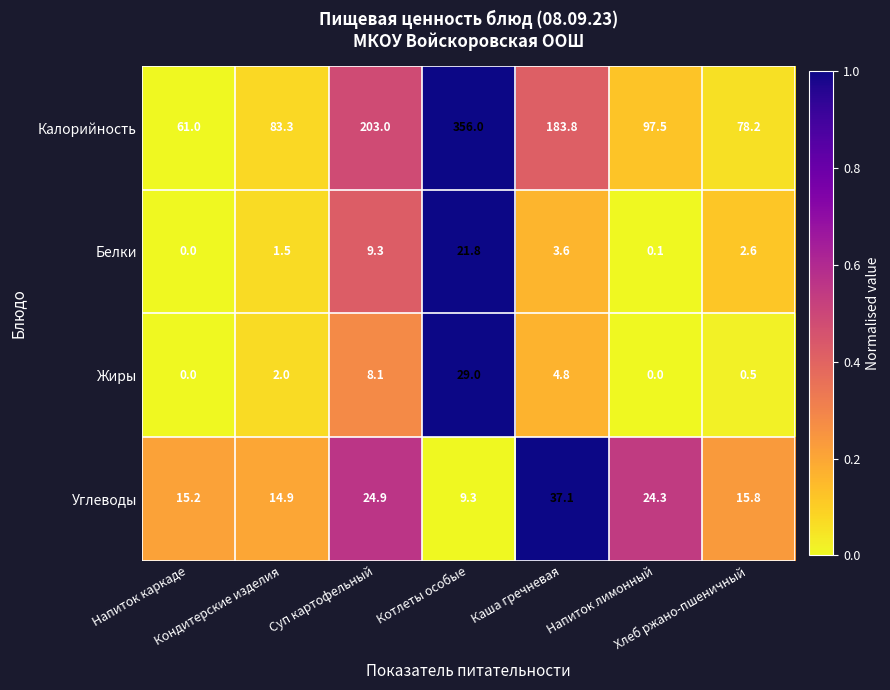

List the series in order of their peak value, highest first.

Калорийность, Углеводы, Жиры, Белки